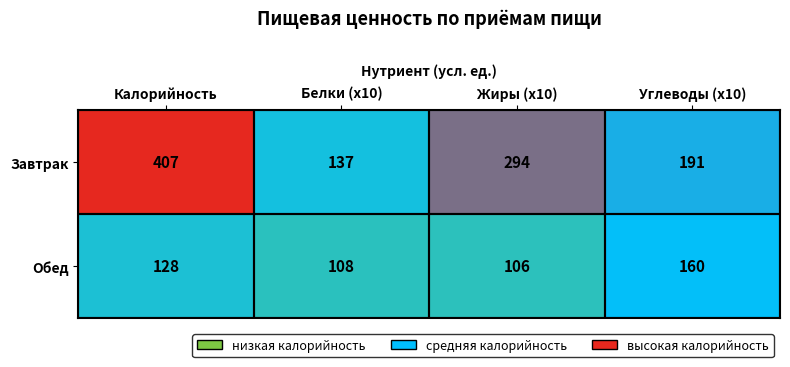

Read the Завтрак value at Жиры (x10), to the nearest 5.

295